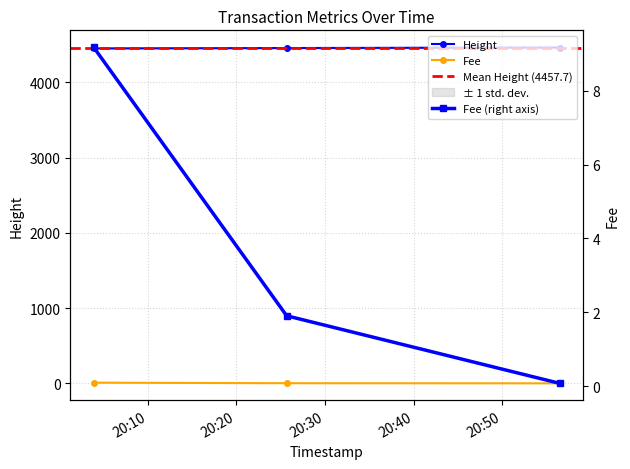

Which series changed the most between 2019-01-22 20:03:53 and 2019-01-22 20:56:28?

Height